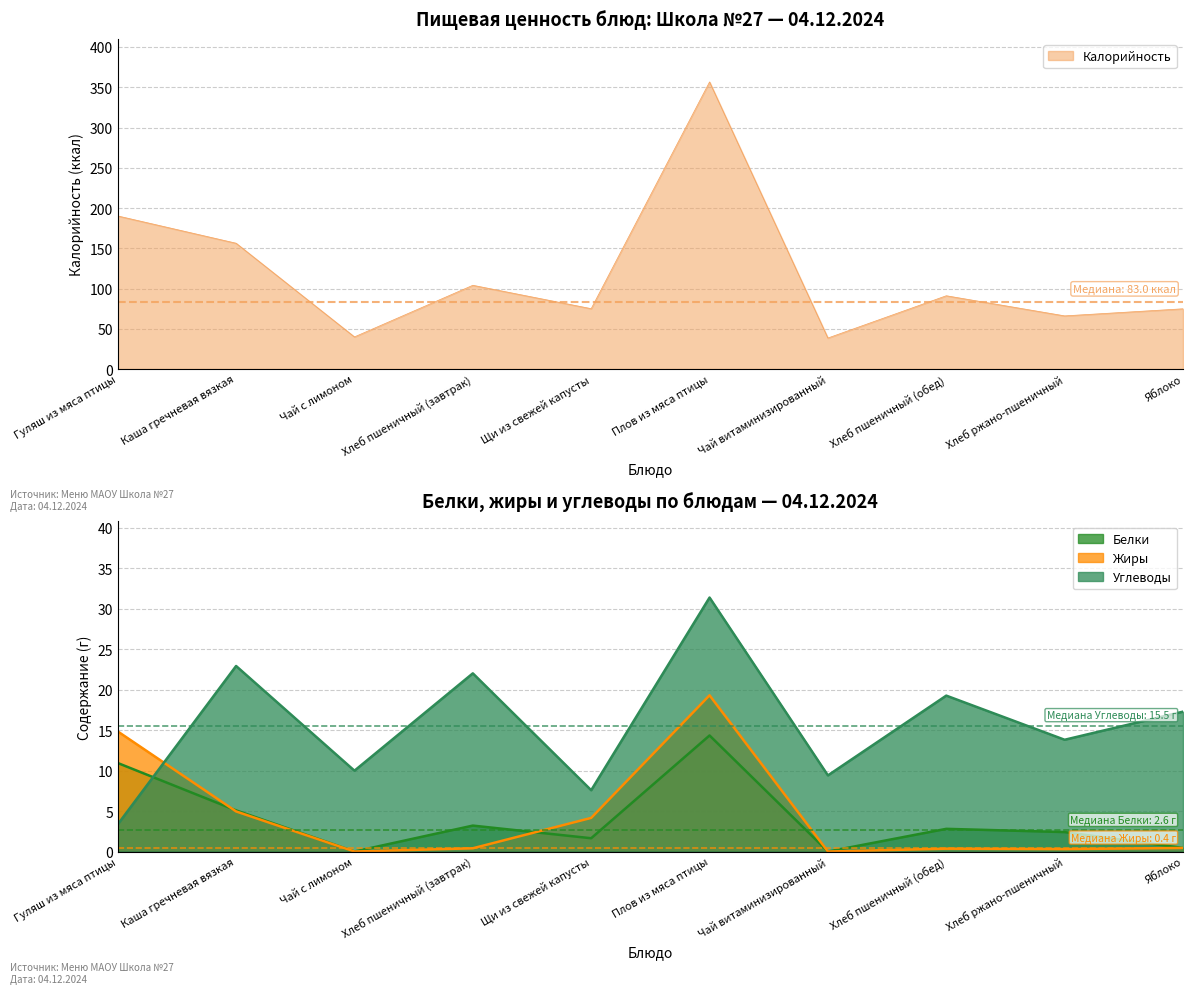

At which category is the sum across all series the highest?

Плов из мяса птицы